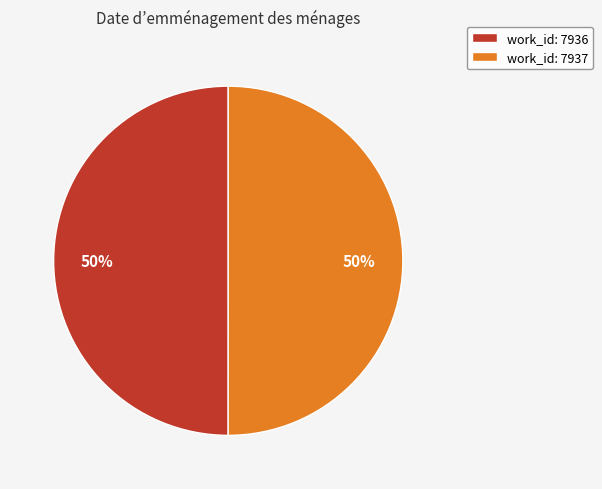

The work_id: 7937 slice represents 58% of the pie. True or false?

False